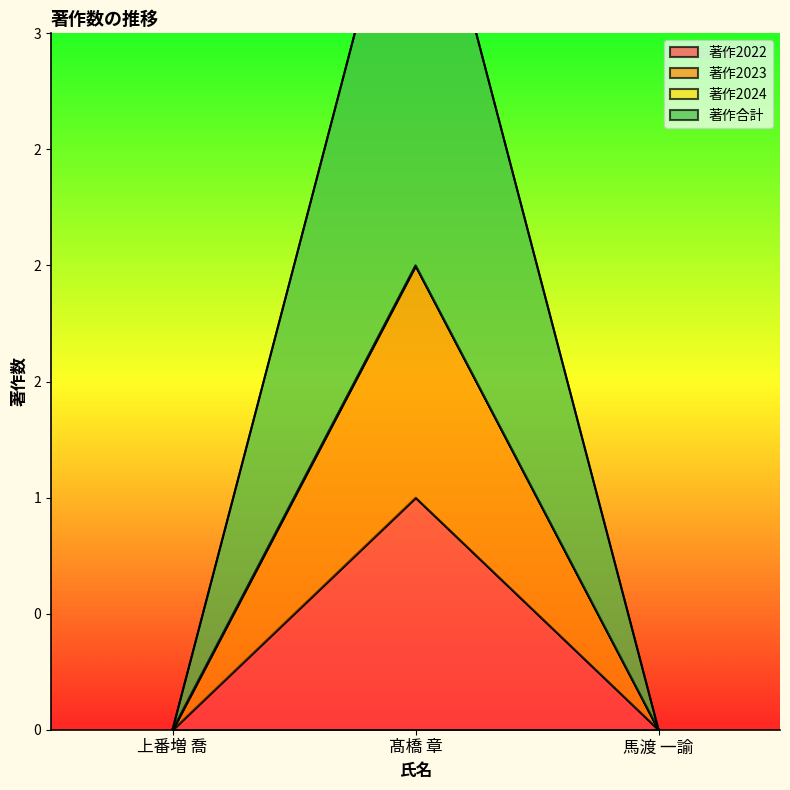

At which label does 著作2022 reach its minimum?

上番増 喬